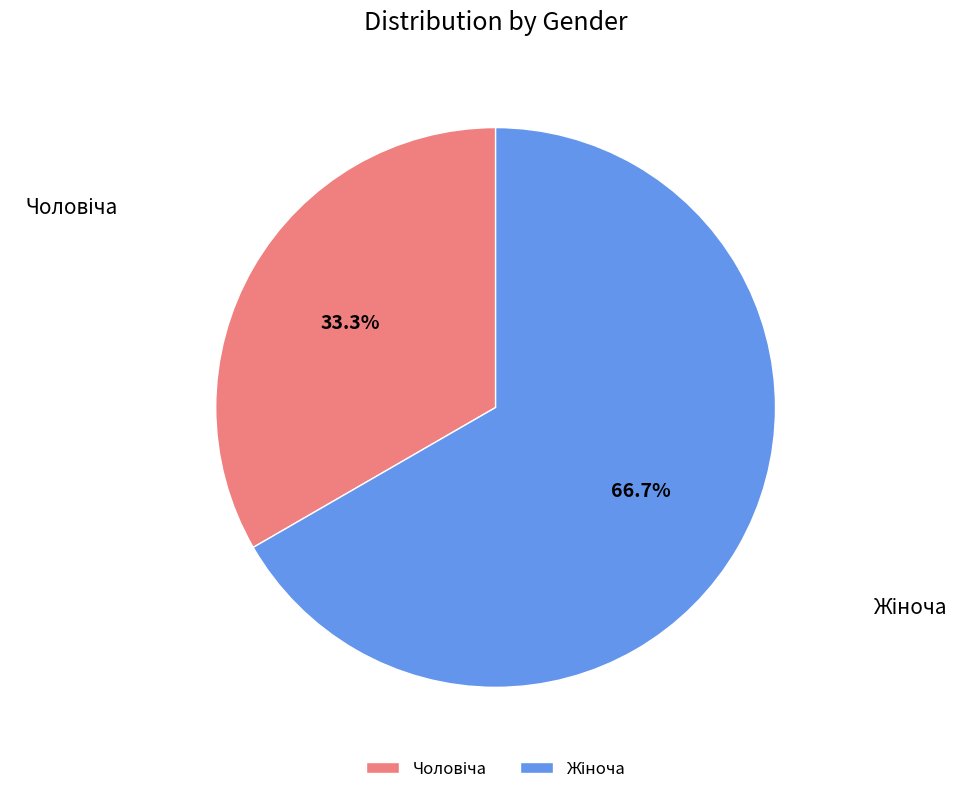

Is there a majority slice in this chart?

Yes